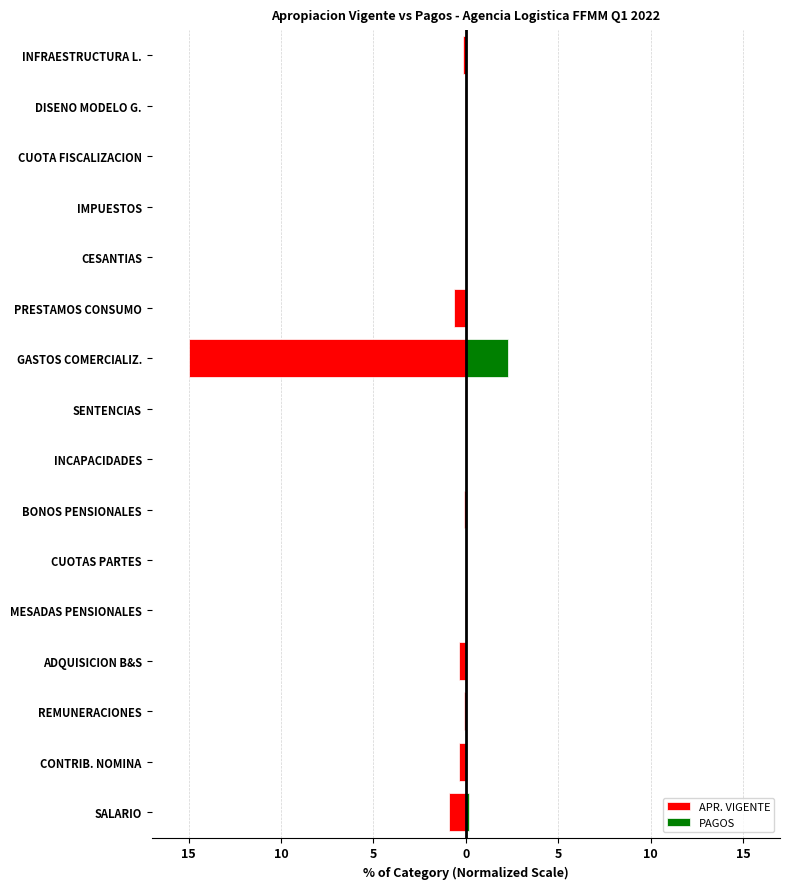

How many groups of bars are there?

16